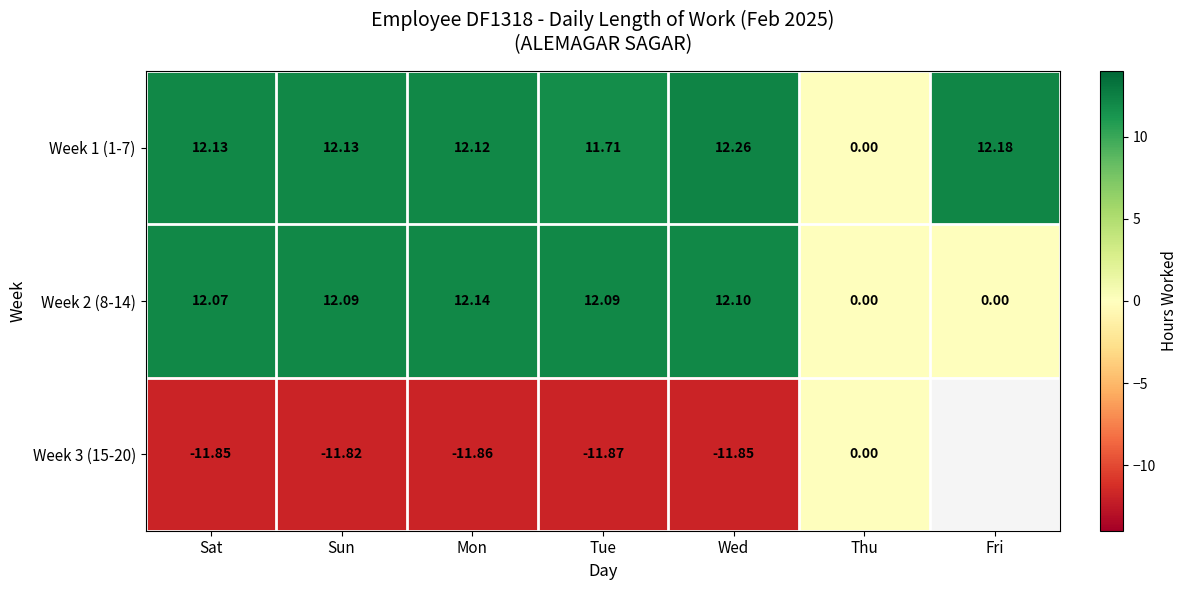

Is the value of Week 3 (15-20) at Tue greater than the value of Week 1 (1-7) at Sat?

No